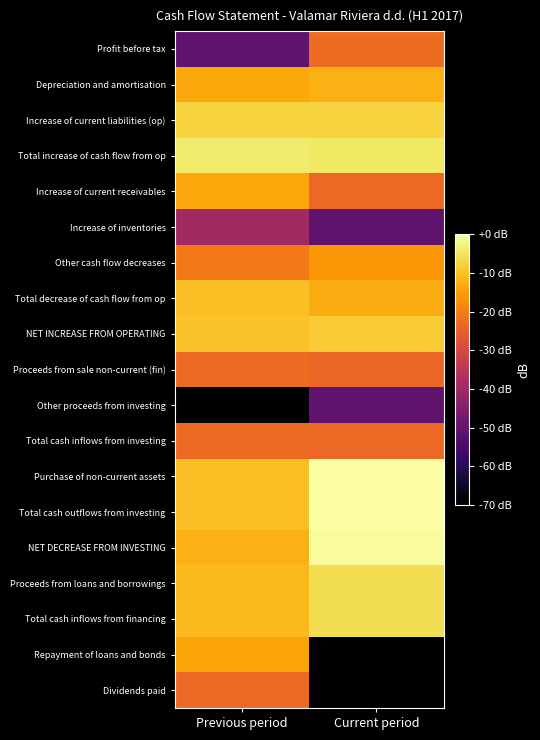

What is the total value across all series at Previous period?

-416.1